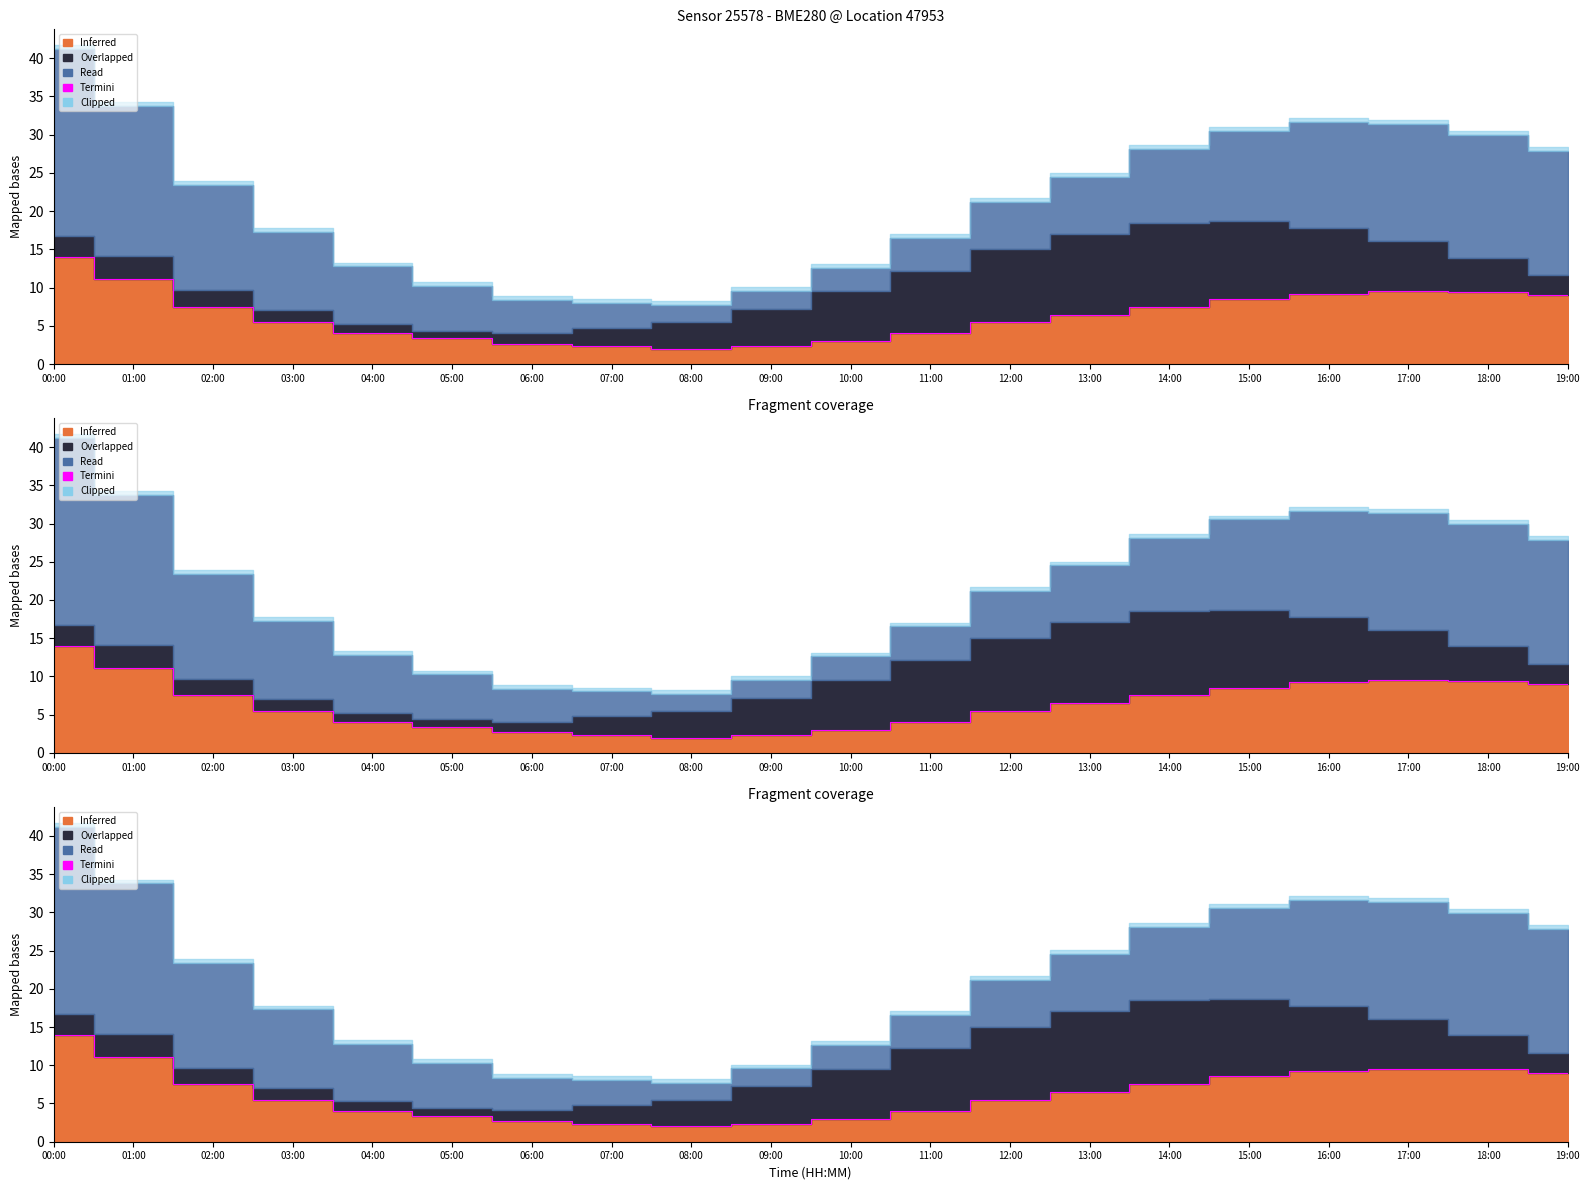

What is the maximum value shown in the chart?

14.0